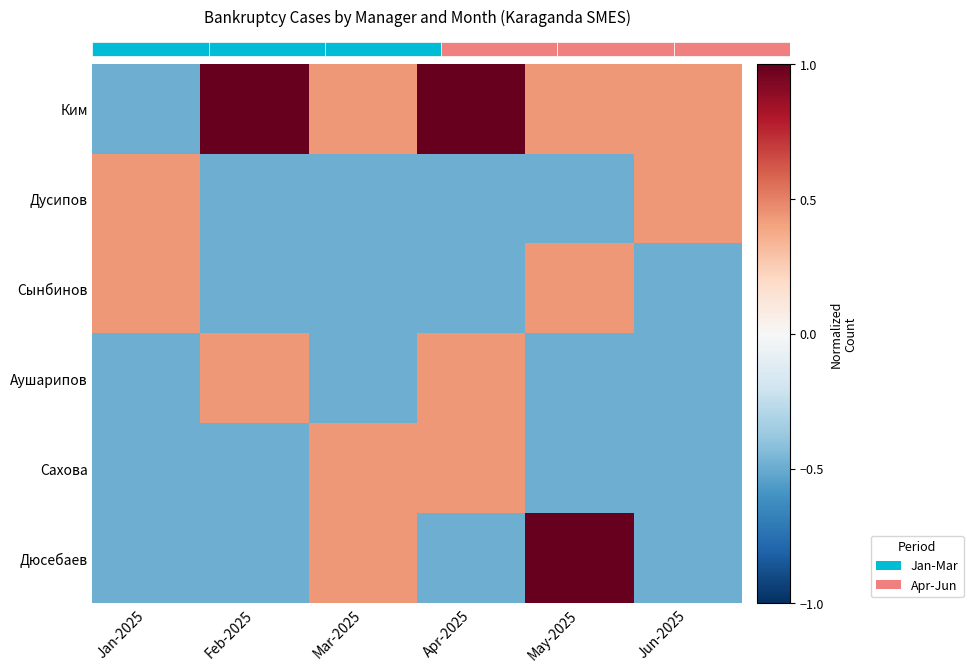

At which category is the sum across all series the highest?

Apr-2025